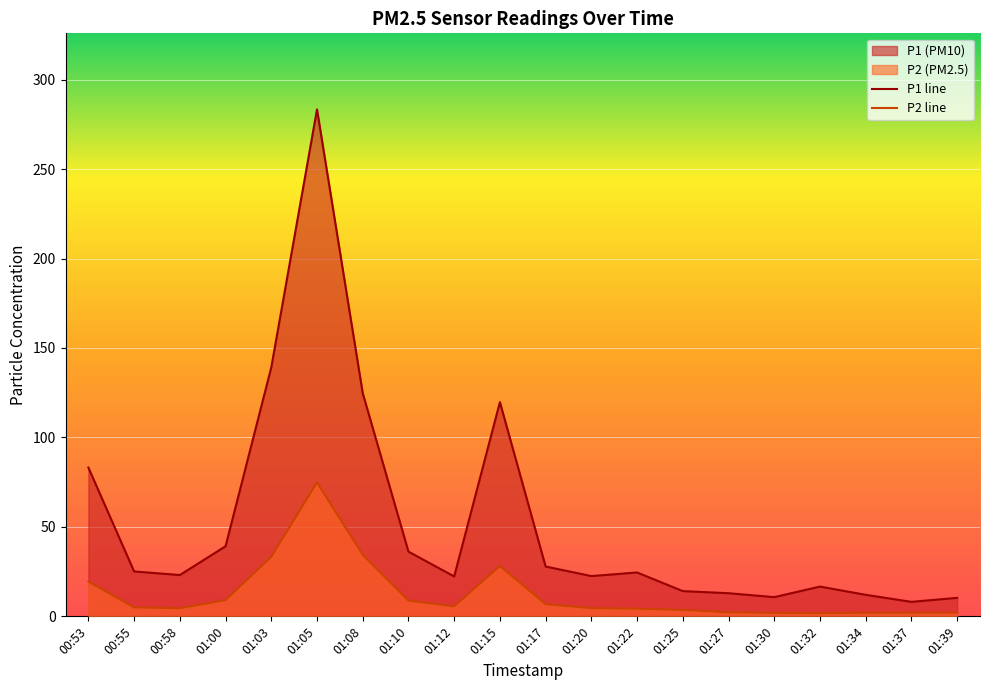

How many data points in P1 are less than 24?

10